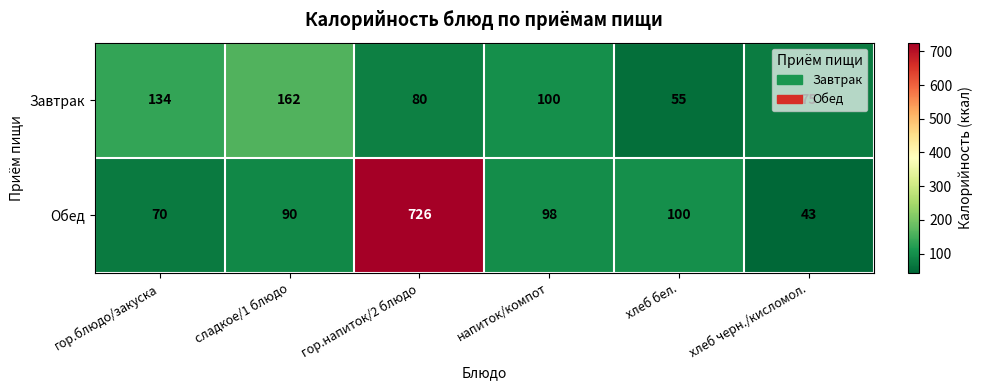

List the series in order of their peak value, lowest first.

Завтрак, Обед